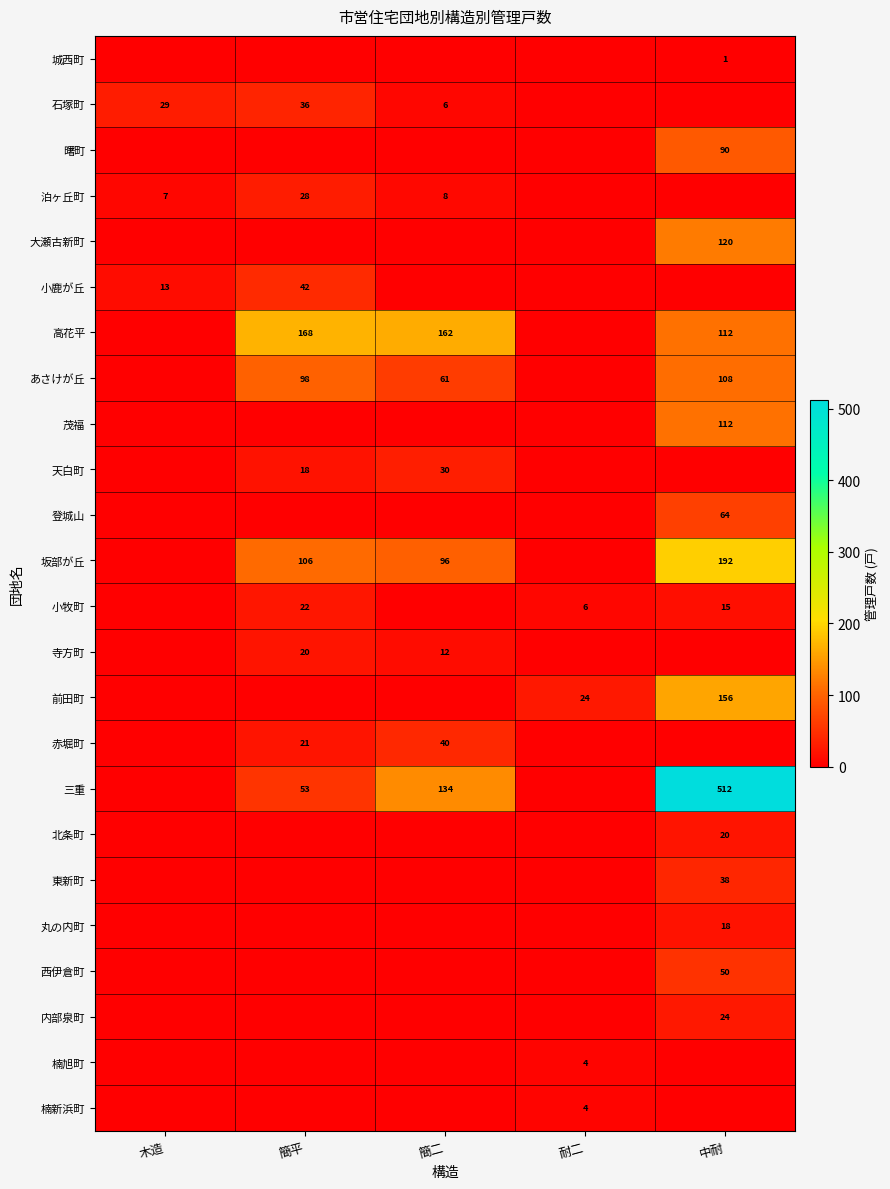

How many values in 茂福 are above zero?

1